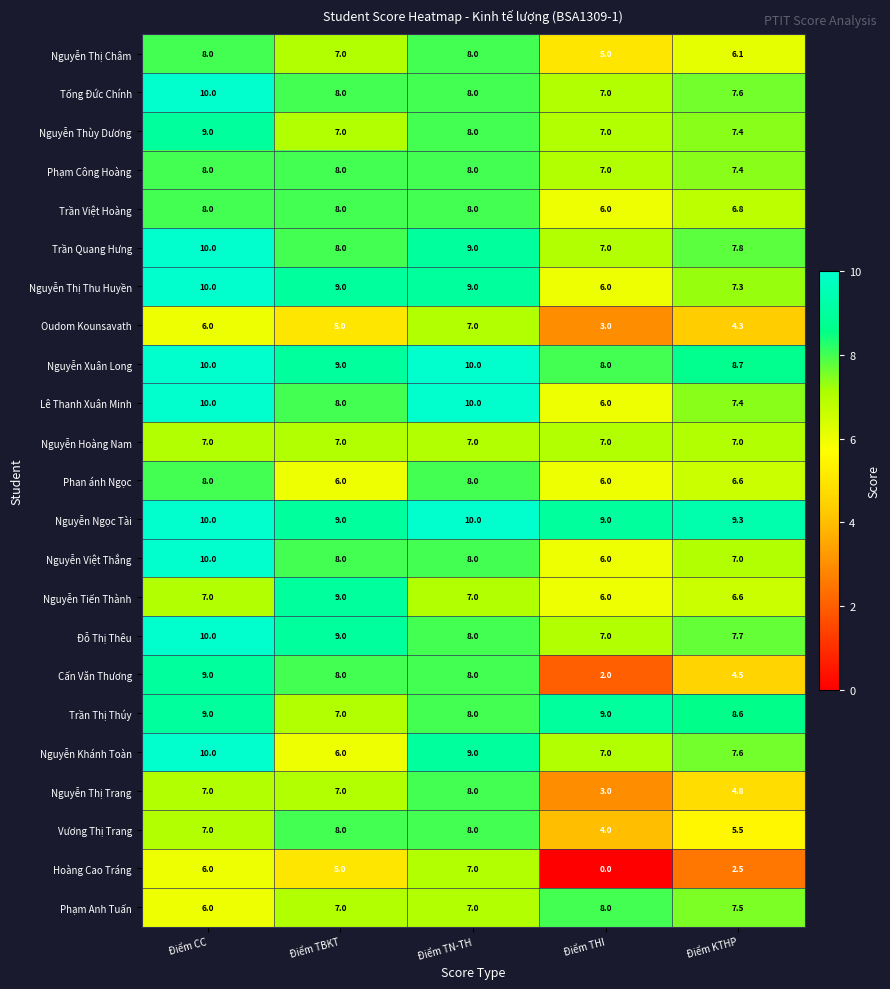

Is it true that Nguyễn Tiến Thành equals 3.1 at Điểm KTHP?

False